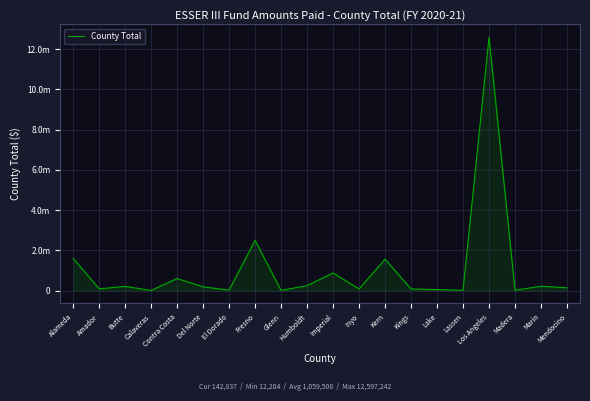

What is the greatest value displayed?

12597242